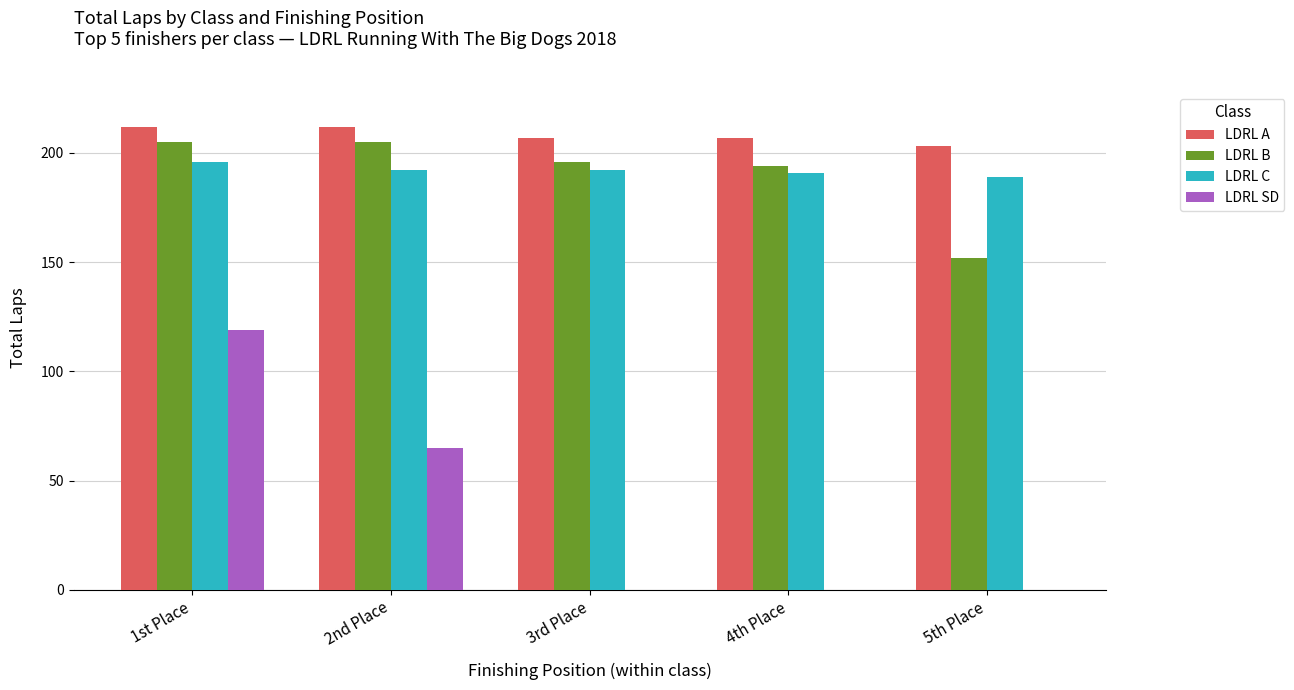

Between 1st Place and 5th Place, which series saw the biggest shift?

LDRL SD